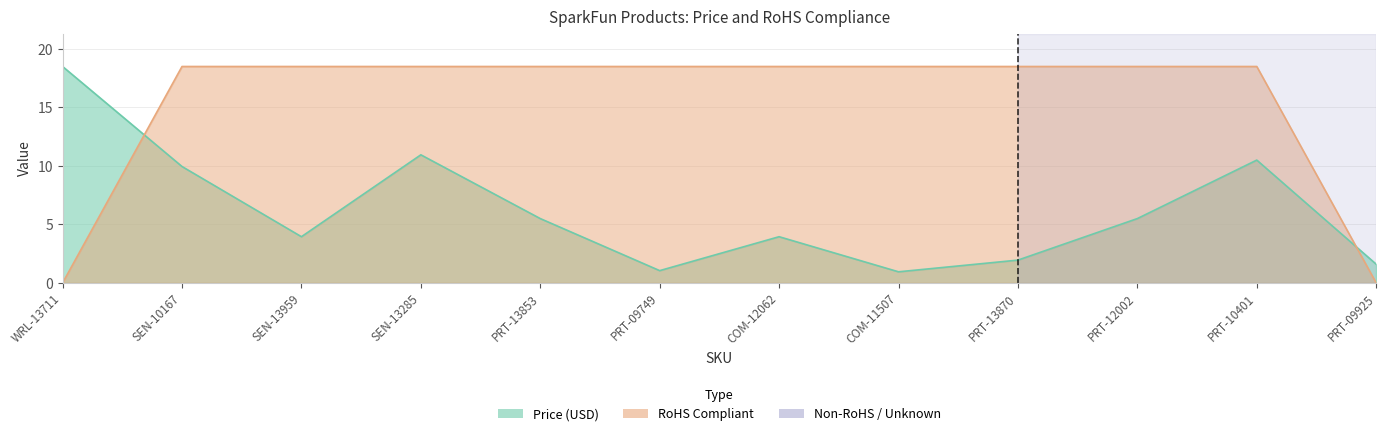

How many interior local valleys does the Price (USD) series have?

3